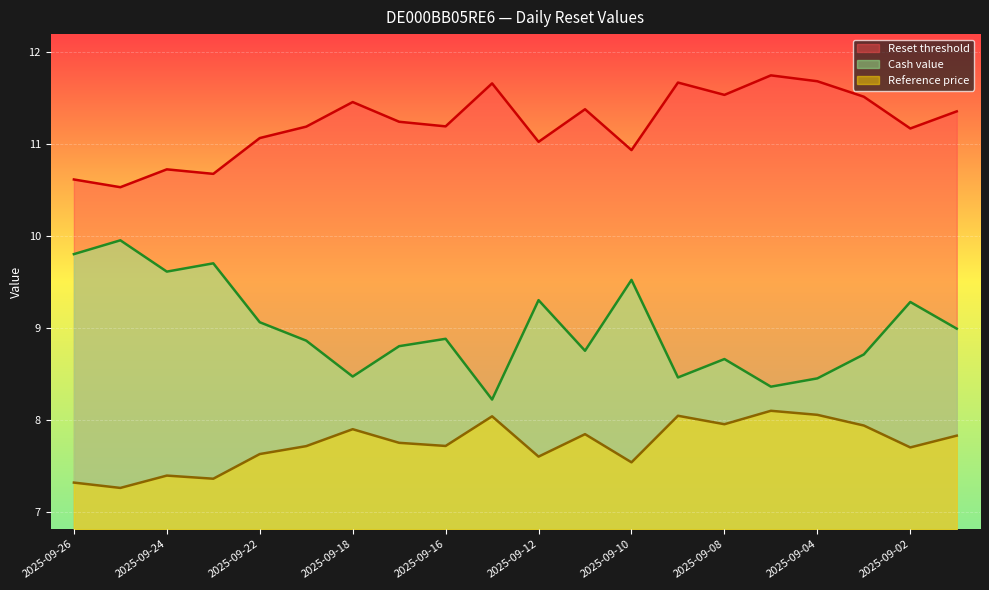

Reading left to right, extract all data points from this chart.

Reset threshold: 2025-09-26=10.6	2025-09-25=10.5	2025-09-24=10.7	2025-09-23=10.7	2025-09-22=11.1	2025-09-19=11.2	2025-09-18=11.5	2025-09-17=11.2	2025-09-16=11.2	2025-09-15=11.7	2025-09-12=11.0	2025-09-11=11.4	2025-09-10=10.9	2025-09-09=11.7	2025-09-08=11.5	2025-09-05=11.7	2025-09-04=11.7	2025-09-03=11.5	2025-09-02=11.2	2025-09-01=11.4
Reference price: 2025-09-26=7.3	2025-09-25=7.3	2025-09-24=7.4	2025-09-23=7.4	2025-09-22=7.6	2025-09-19=7.7	2025-09-18=7.9	2025-09-17=7.8	2025-09-16=7.7	2025-09-15=8.0	2025-09-12=7.6	2025-09-11=7.8	2025-09-10=7.5	2025-09-09=8.0	2025-09-08=8.0	2025-09-05=8.1	2025-09-04=8.1	2025-09-03=7.9	2025-09-02=7.7	2025-09-01=7.8
Cash value: 2025-09-26=9.8	2025-09-25=9.9	2025-09-24=9.6	2025-09-23=9.7	2025-09-22=9.1	2025-09-19=8.9	2025-09-18=8.5	2025-09-17=8.8	2025-09-16=8.9	2025-09-15=8.2	2025-09-12=9.3	2025-09-11=8.8	2025-09-10=9.5	2025-09-09=8.5	2025-09-08=8.7	2025-09-05=8.4	2025-09-04=8.4	2025-09-03=8.7	2025-09-02=9.3	2025-09-01=9.0